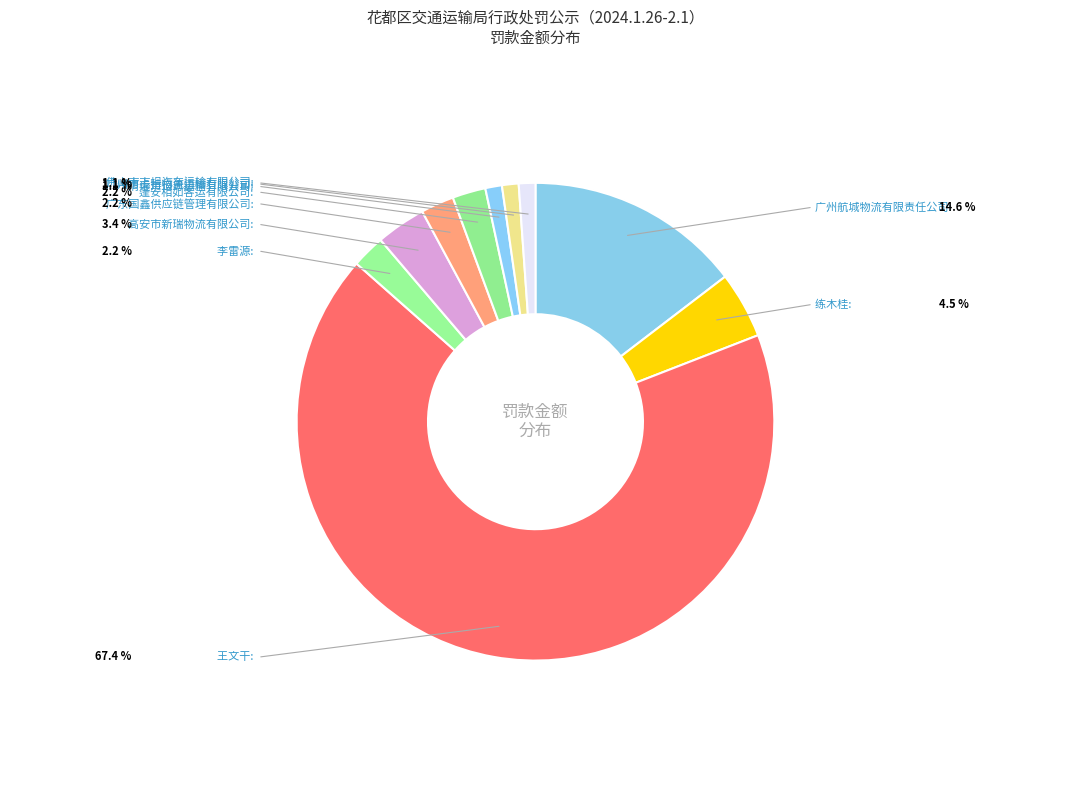

The 王文干 slice represents 53% of the pie. True or false?

False